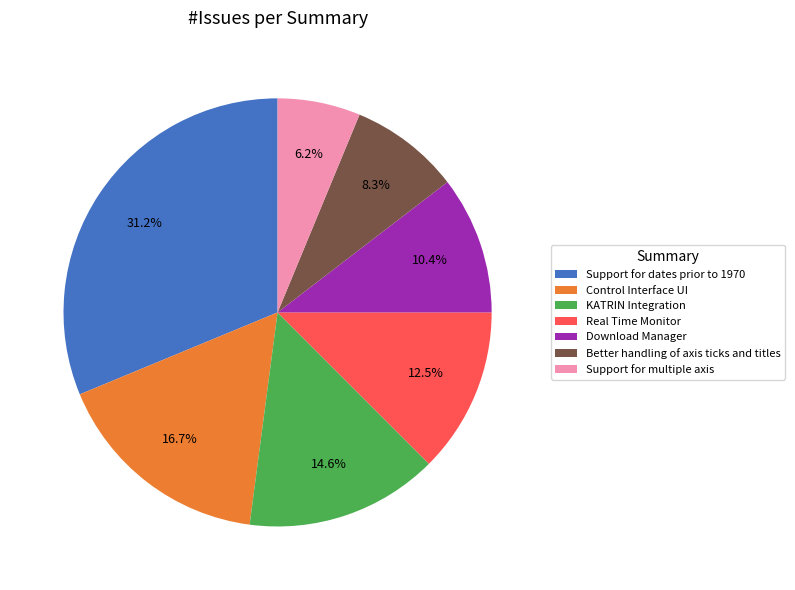

To the nearest percent, what is the average slice percentage?

14%